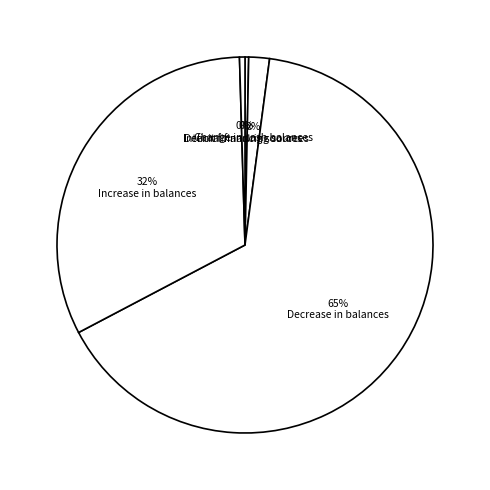

How many segments does this pie chart have?

5